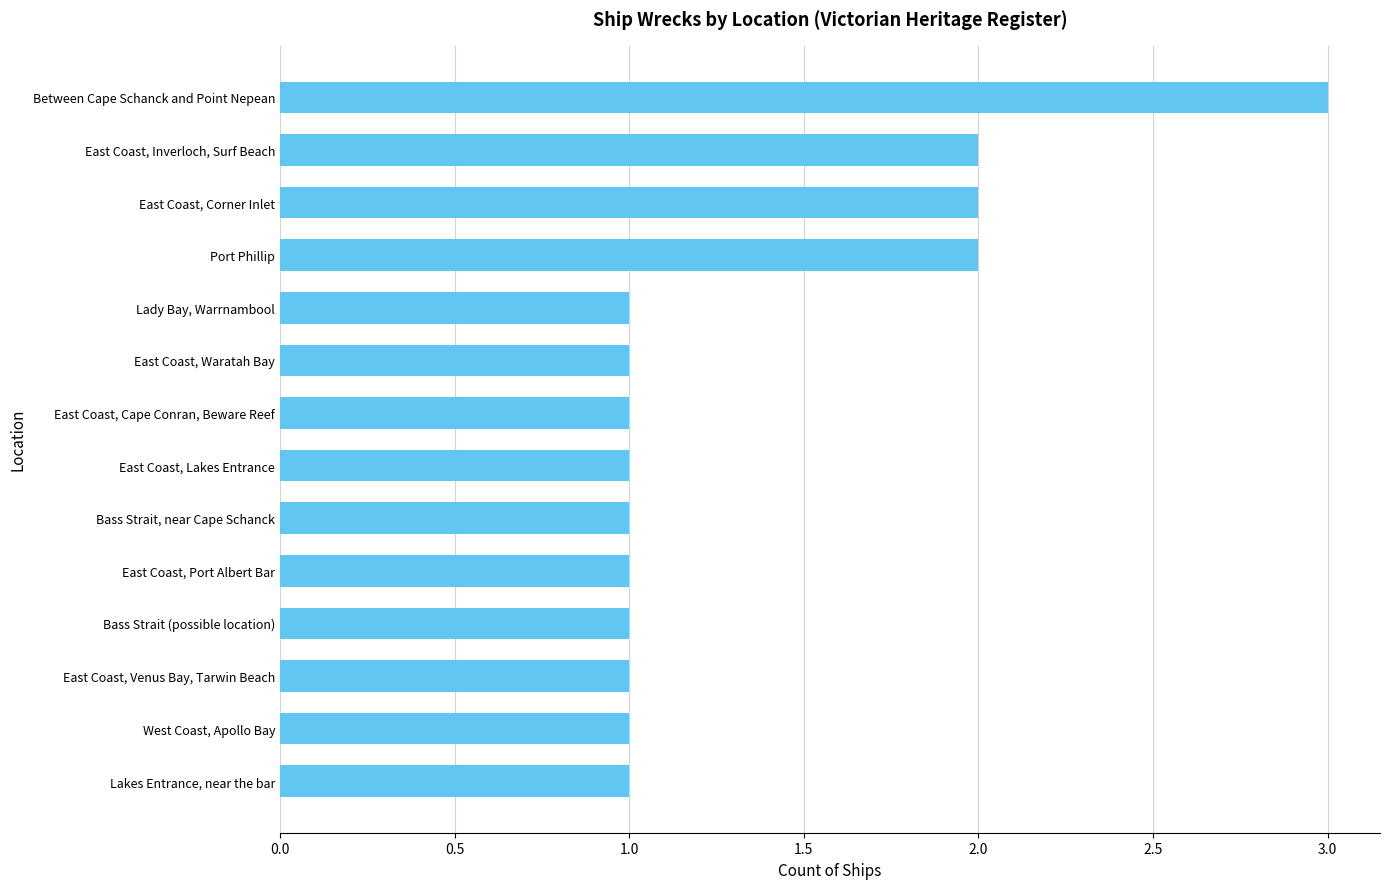

How many bars are there in total?

14